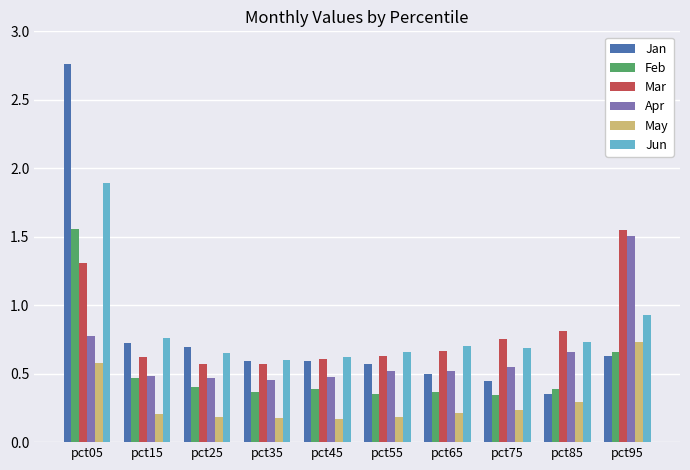

What is the difference between the maximum and minimum values in the Apr series?

1.1